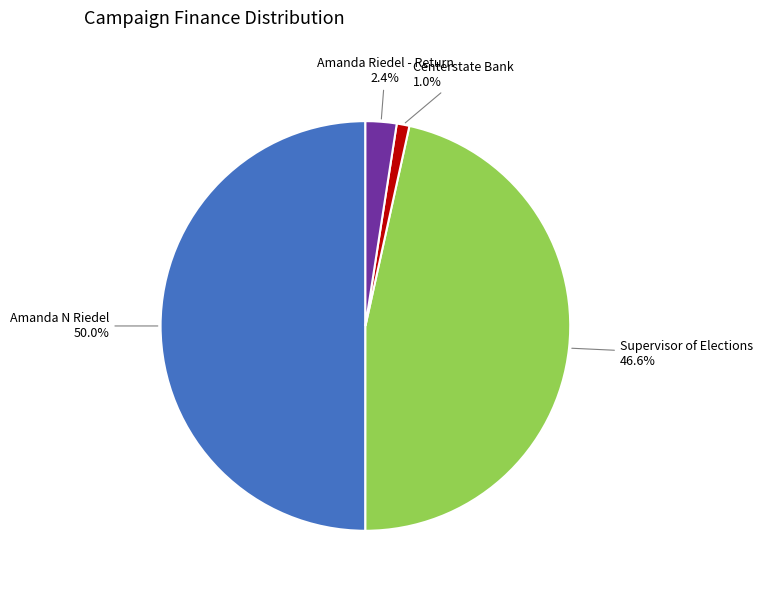

Does Centerstate Bank represent more than half of the total?

No